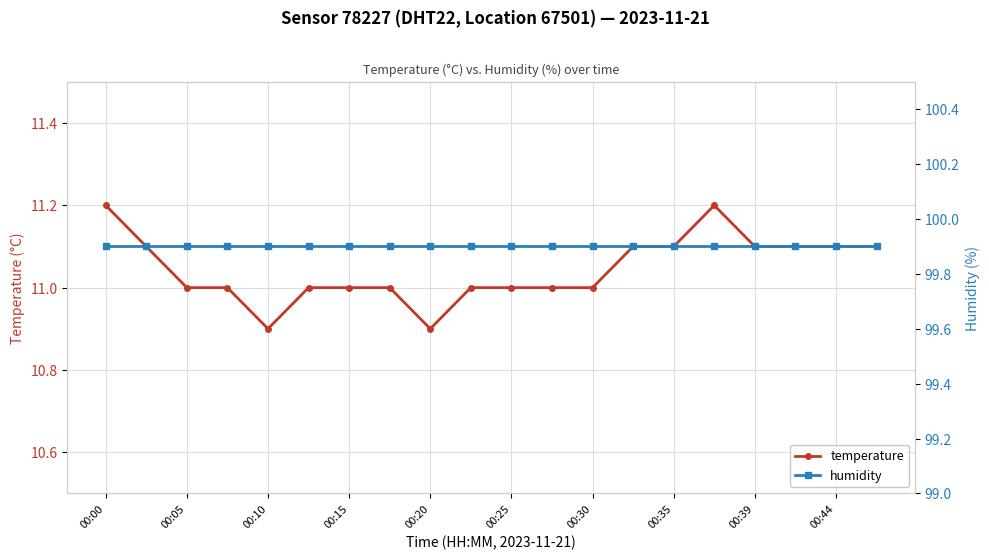

How many interior local peaks does the temperature series have?

1